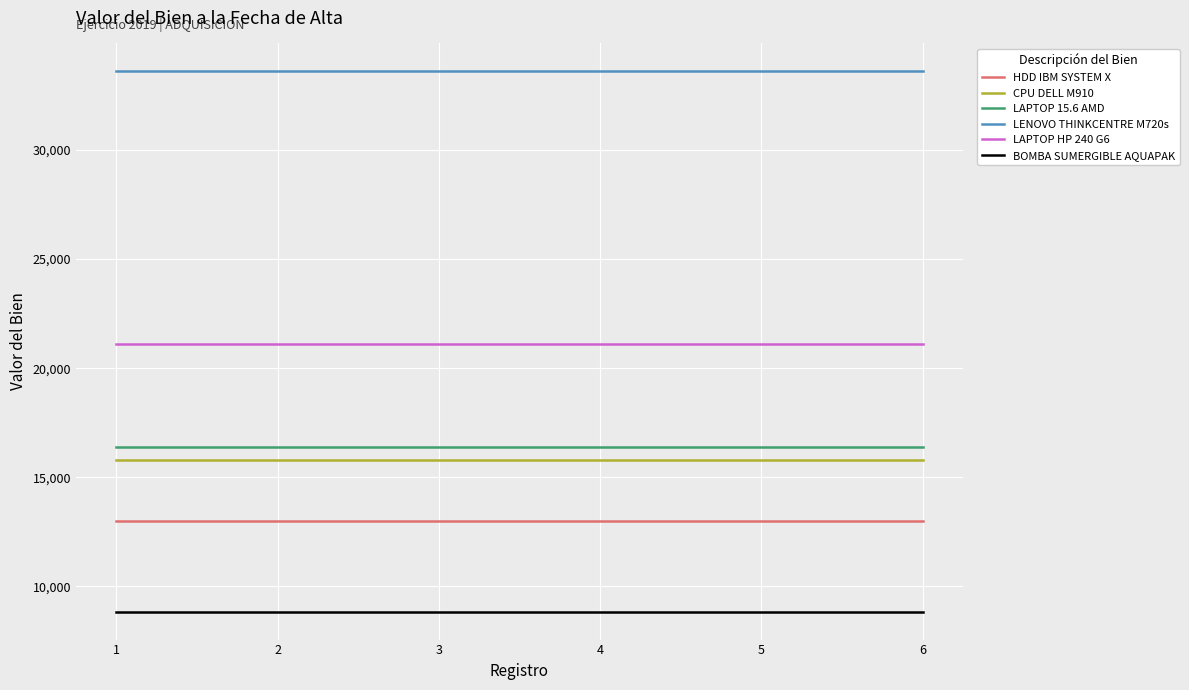

List the series in order of their peak value, lowest first.

BOMBA SUMERGIBLE AQUAPAK, HDD IBM SYSTEM X, CPU DELL M910, LAPTOP 15.6 AMD, LAPTOP HP 240 G6, LENOVO THINKCENTRE M720s